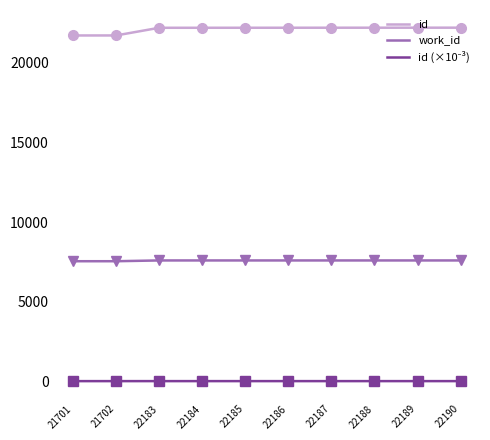

What is the sum of all work_id values?

75812.0